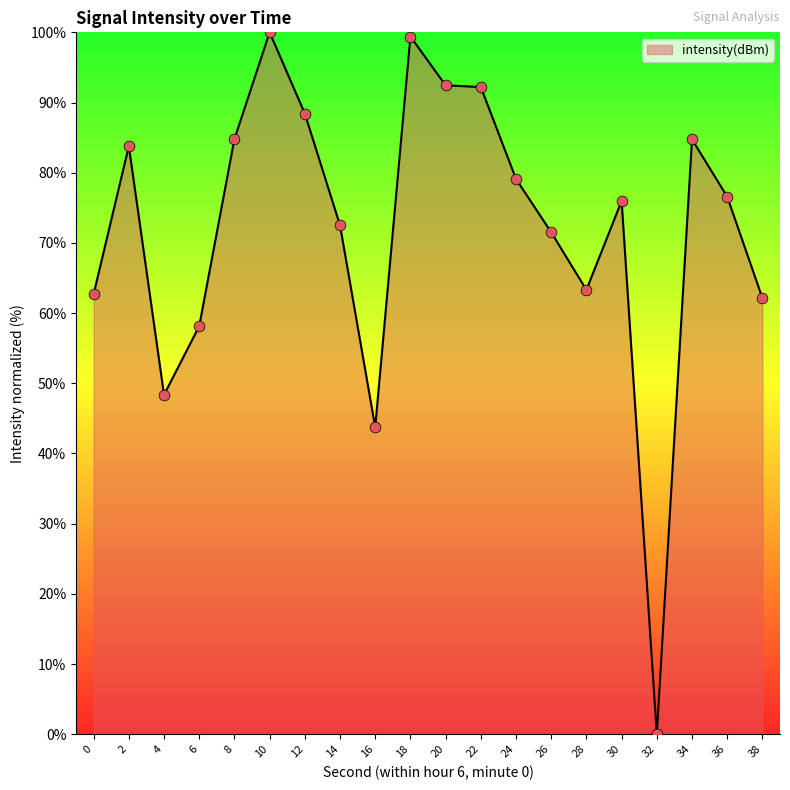

What is the change in value from 20 to 30?

-16.5